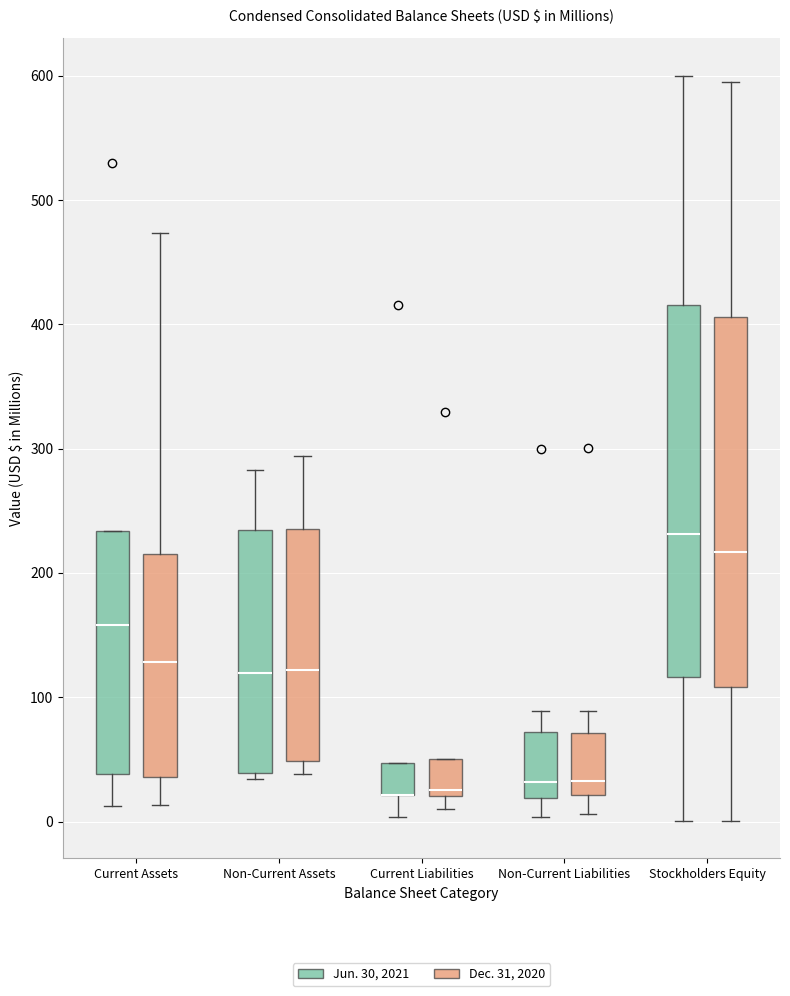

Reading left to right, read every box against the y-axis: the position of its median line, the range the box covers, and the ends of its whiskers. The values are not printed on the chart, so give them approximately, as read against the axis.

Current Assets (Jun. 30, 2021): median 160, box 40 to 230, whiskers 10 to 230
Current Assets (Dec. 31, 2020): median 130, box 40 to 220, whiskers 10 to 470
Non-Current Assets (Jun. 30, 2021): median 120, box 40 to 230, whiskers 30 to 280
Non-Current Assets (Dec. 31, 2020): median 120, box 50 to 240, whiskers 40 to 290
Current Liabilities (Jun. 30, 2021): median 20 (drawn on the box's lower edge), box 20 to 50, whiskers 0 to 50
Current Liabilities (Dec. 31, 2020): median 30, box 20 to 50, whiskers 10 to 50
Non-Current Liabilities (Jun. 30, 2021): median 30, box 20 to 70, whiskers 0 to 90
Non-Current Liabilities (Dec. 31, 2020): median 30, box 20 to 70, whiskers 10 to 90
Stockholders Equity (Jun. 30, 2021): median 230, box 120 to 420, whiskers 0 to 600
Stockholders Equity (Dec. 31, 2020): median 220, box 110 to 410, whiskers 0 to 600